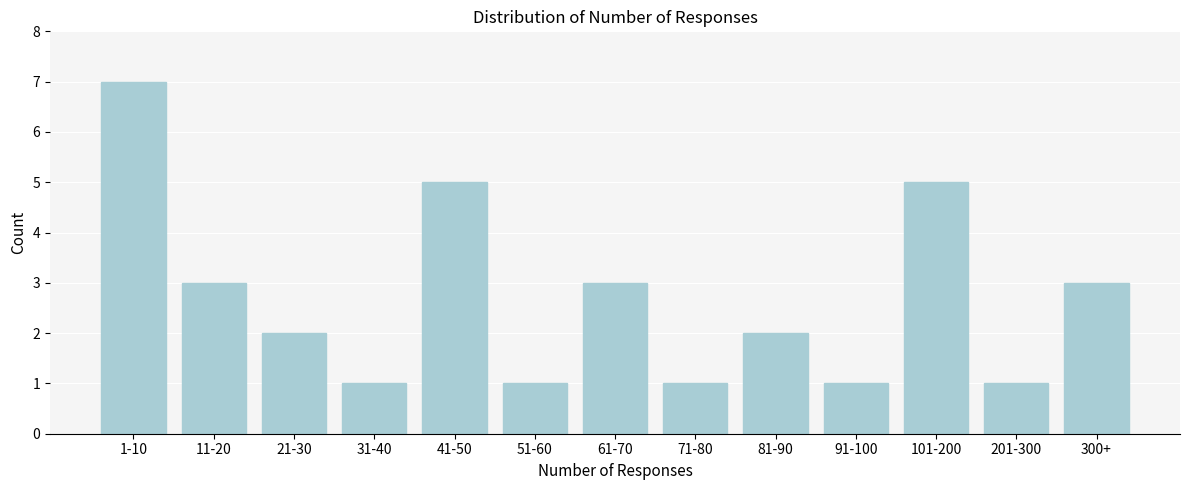

Reading left to right, what are all the values shown in this chart?

7	3	2	1	5	1	3	1	2	1	5	1	3